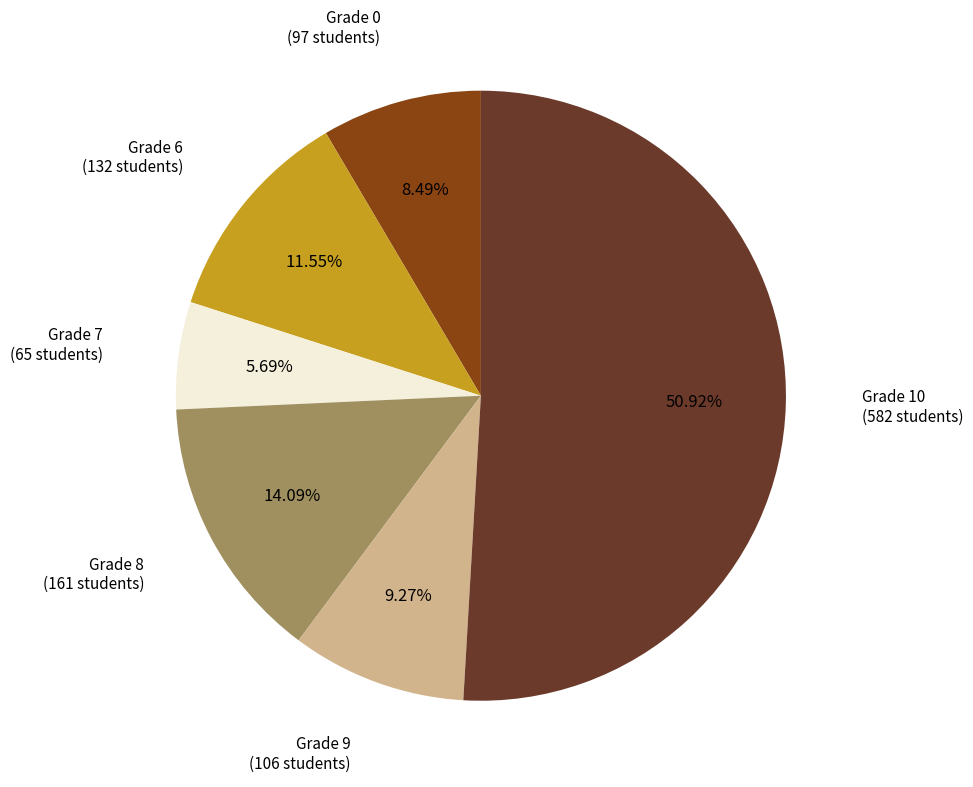

Which slice represents more than half of the pie?

Grade 10